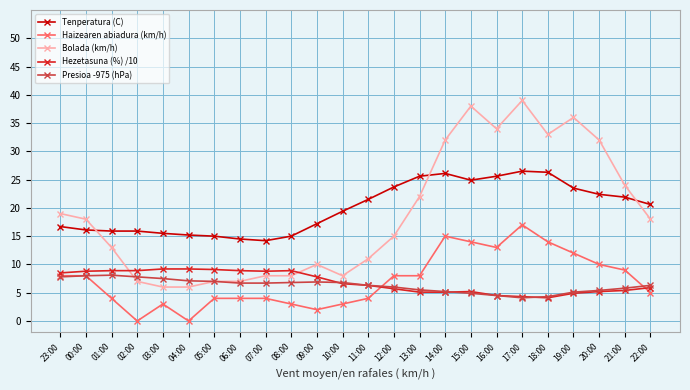

What is the difference between the maximum and second lowest values in the Tenperatura (C) series?

12.0